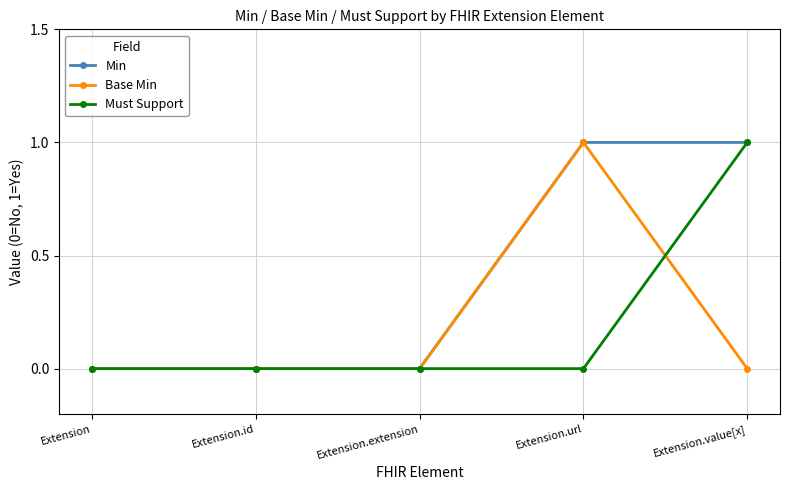

True or false: Min has more than 2 interior local peaks.

False